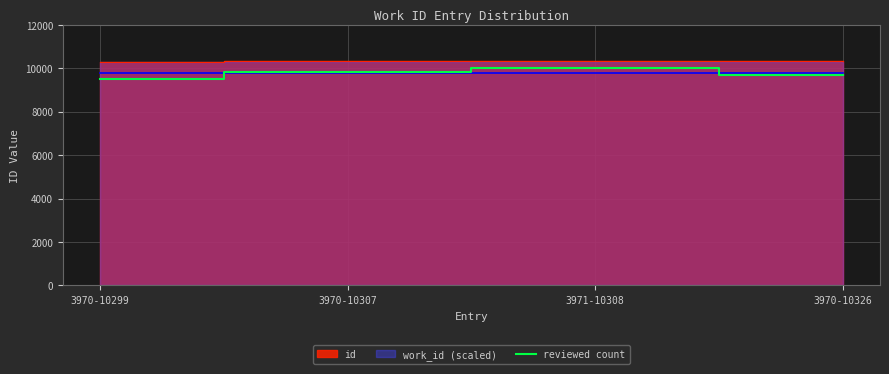

Reading right to left, extract all data points from this chart.

9700	10000	9800	9500